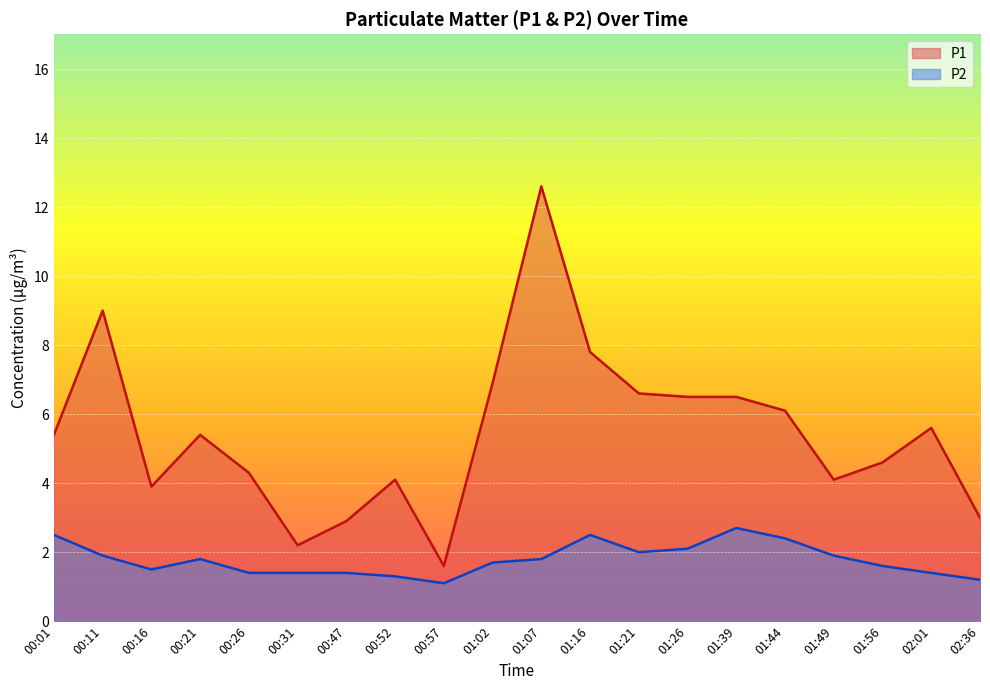

Reading right to left, transcribe all the data shown in this chart.

P1: 3.0	5.6	4.6	4.1	6.1	6.5	6.5	6.6	7.8	12.6	6.9	1.6	4.1	2.9	2.2	4.3	5.4	3.9	9.0	5.4
P2: 1.2	1.4	1.6	1.9	2.4	2.7	2.1	2.0	2.5	1.8	1.7	1.1	1.3	1.4	1.4	1.4	1.8	1.5	1.9	2.5